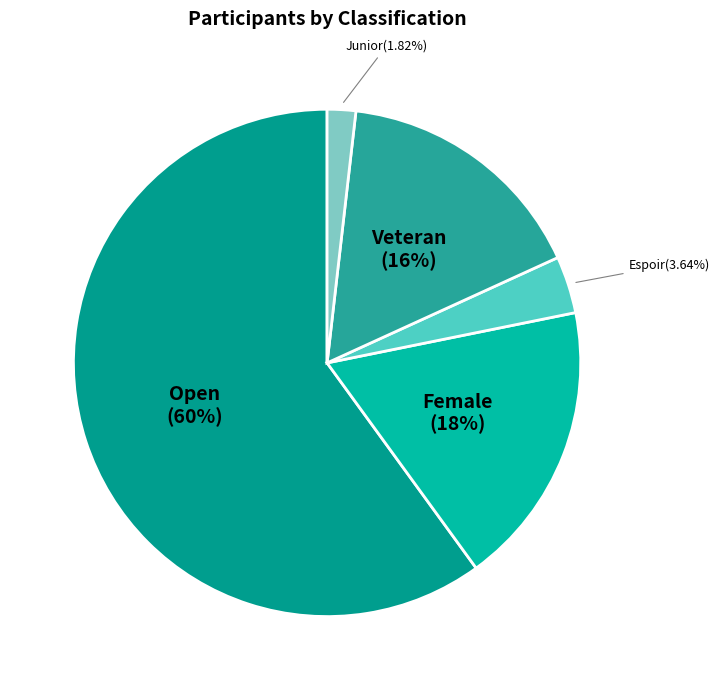

Which has a higher value, Veteran or Open?

Open